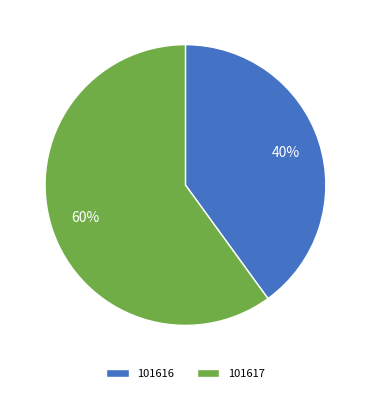

To the nearest percent, what is the combined percentage of 101616 and 101617?

100%